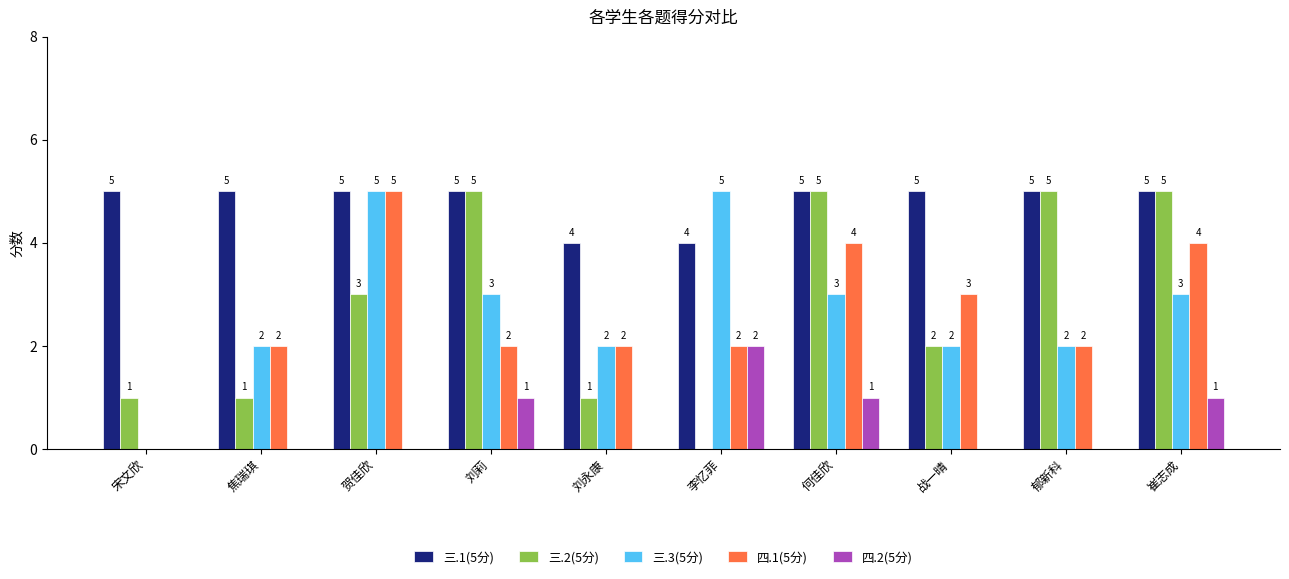

Is the value of 三.3(5分) at 宋文欣 greater than the value of 三.1(5分) at 贺佳欣?

No